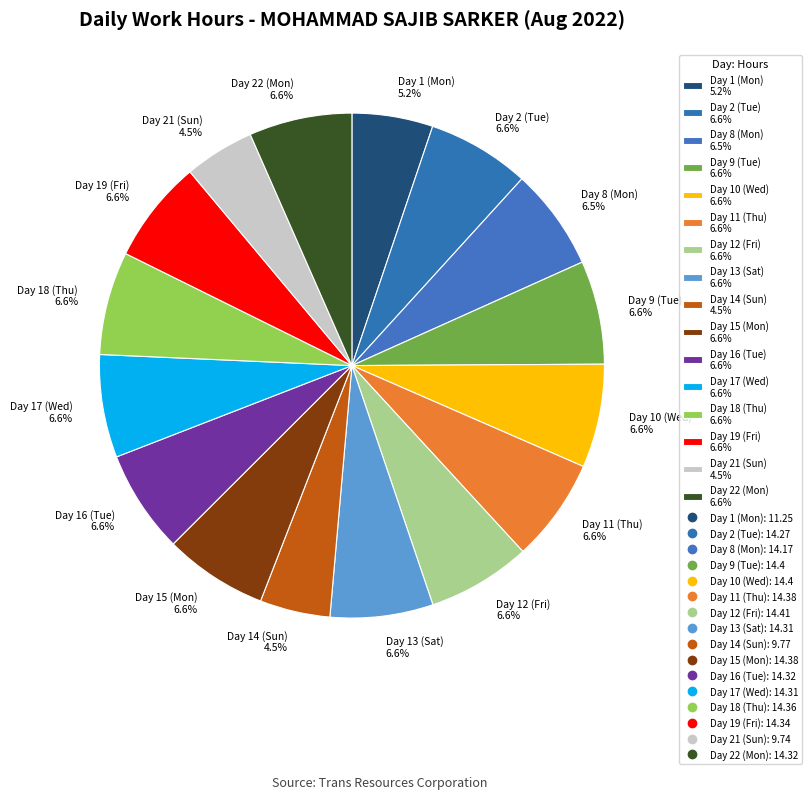

Is there a majority slice in this chart?

No